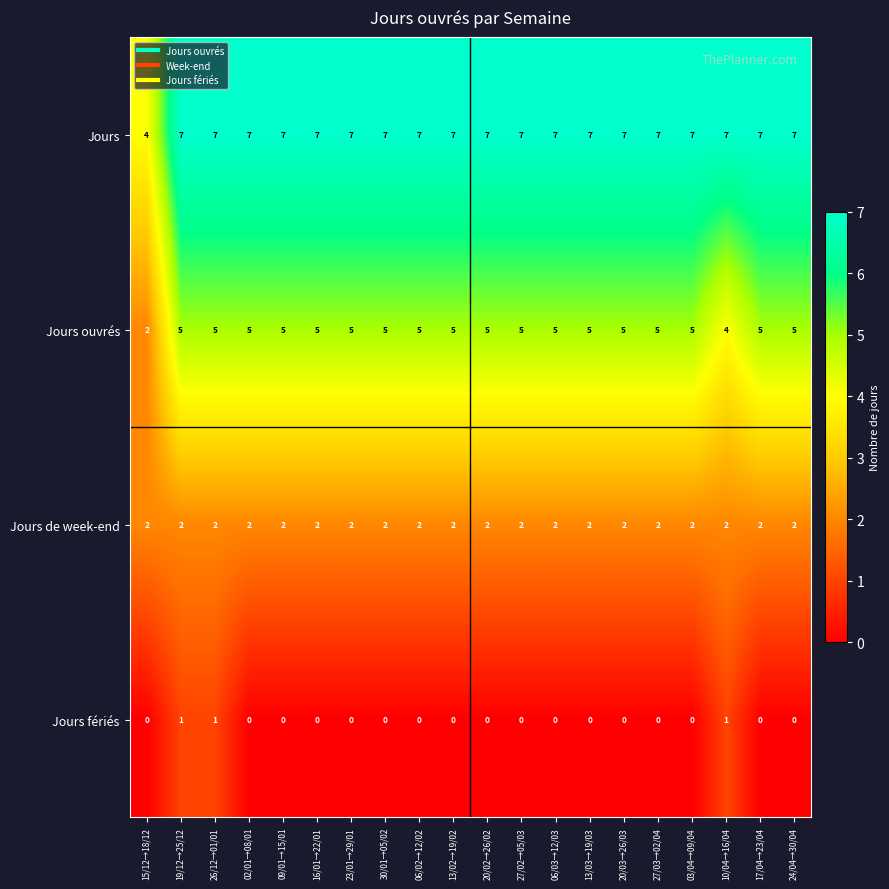

Which series changed the most between 19/12→25/12 and 13/02→19/02?

Jours fériés